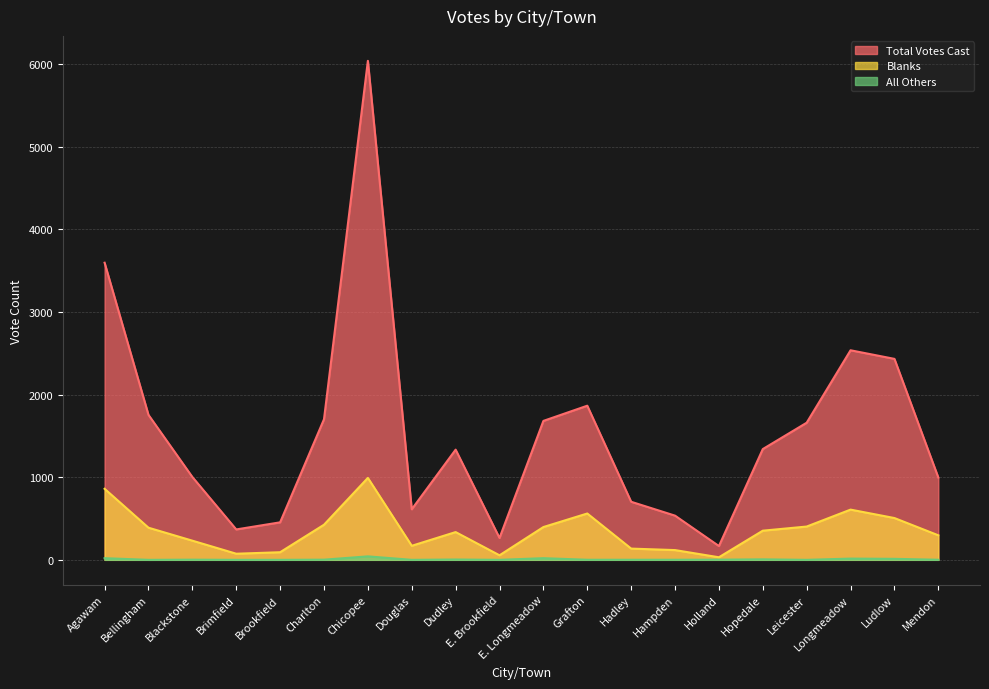

Where does the All Others series first go above 2?

Agawam